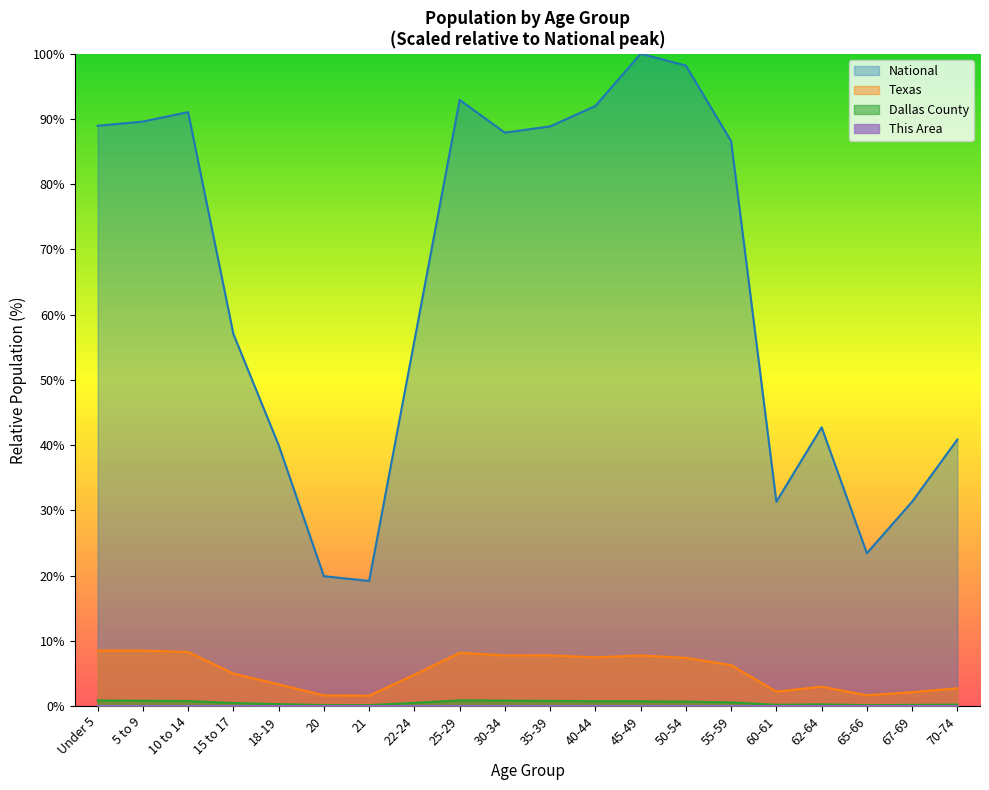

Between 62-64 and 25-29, which is larger?

25-29